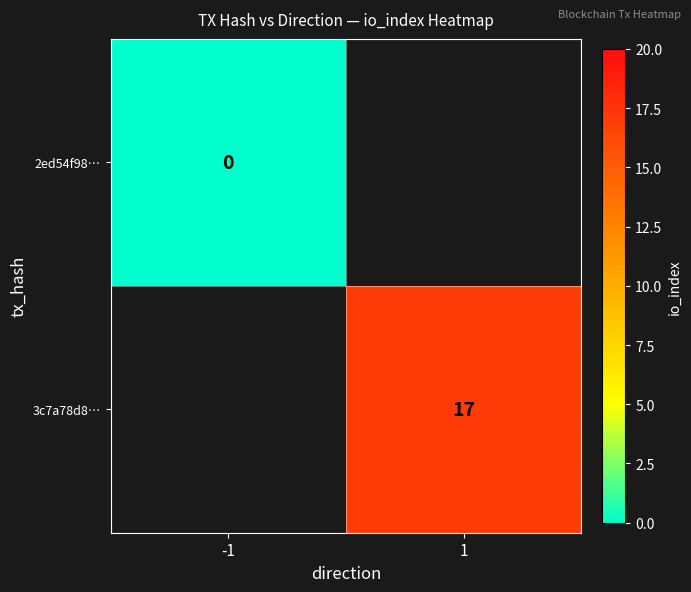

At which category does the chart reach its minimum across all series?

-1